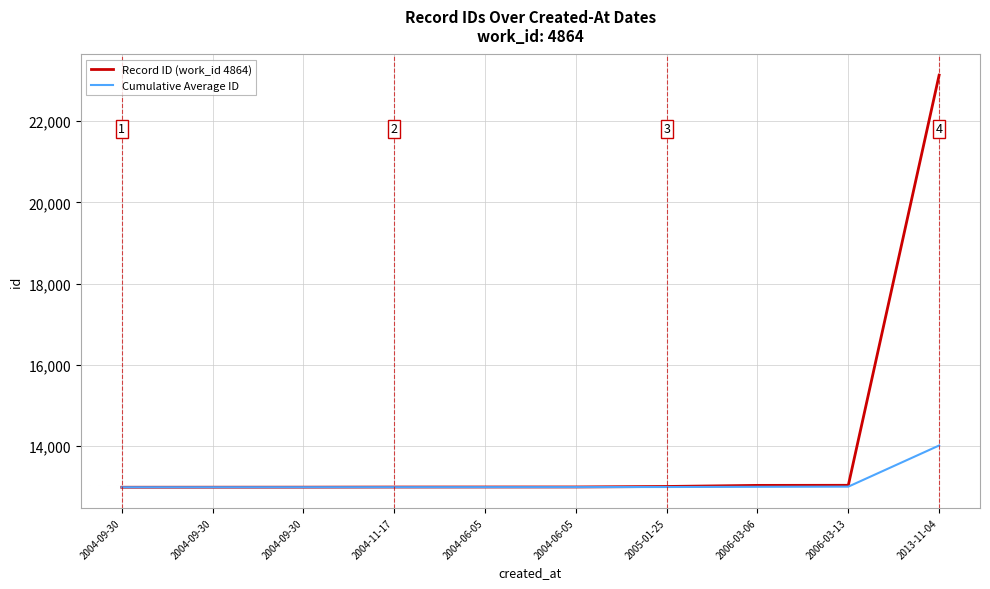

Is this an area chart (filled region under the line)?

No